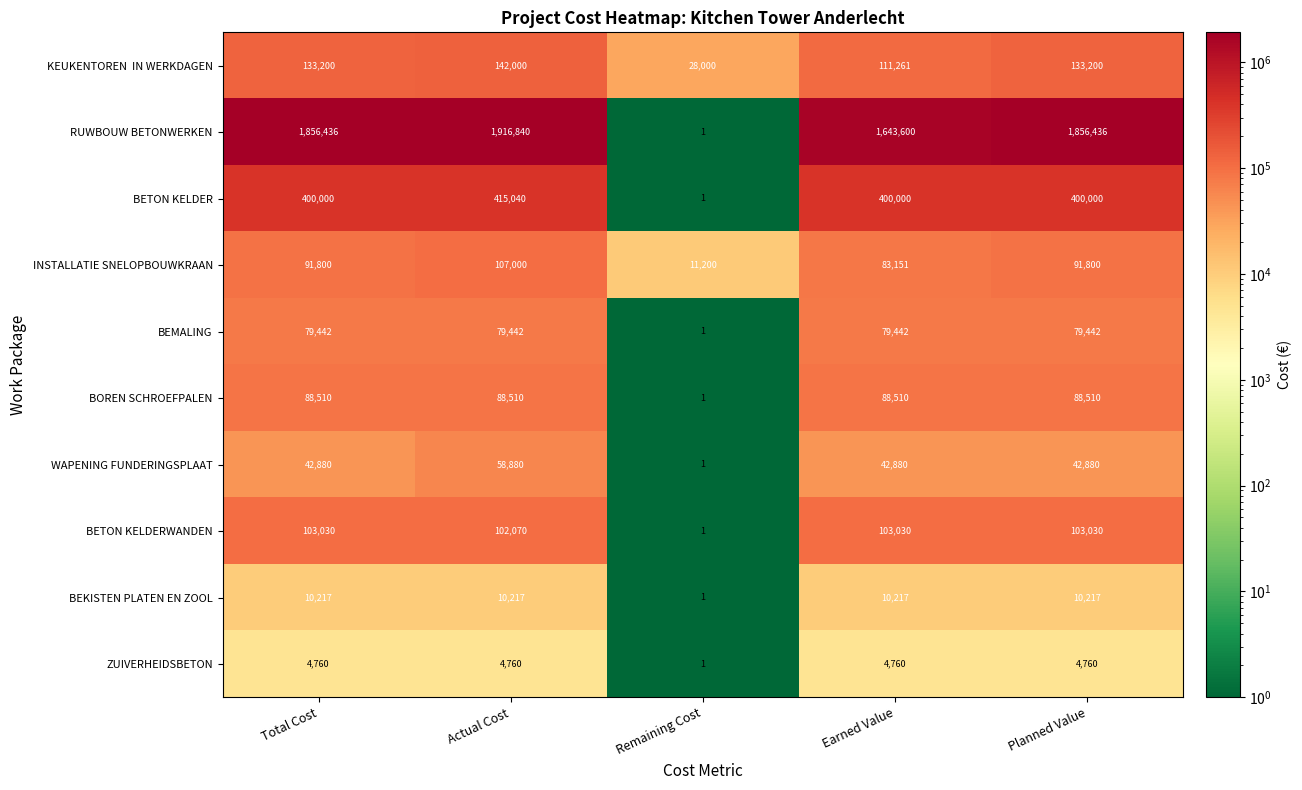

Between Earned Value and Planned Value, which series saw the biggest shift?

RUWBOUW BETONWERKEN